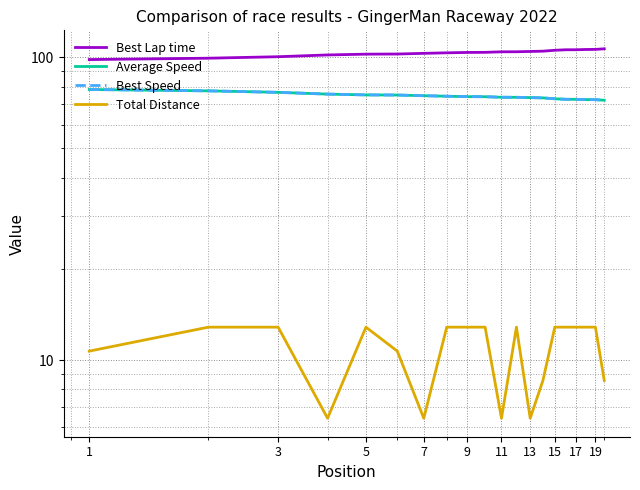

What is the difference between the maximum and minimum values in the Best Lap time series?

8.4